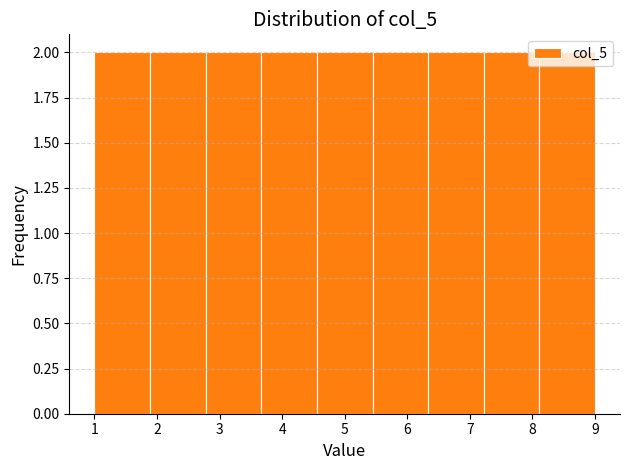

Reading left to right, list every bar in this chart as the range it spans on the x-axis followed by its height. Neither the bar edges nor the heights are printed on the chart, so give them approximately, as read against the axes.

1.0 to 1.9: 2
1.9 to 2.8: 2
2.8 to 3.7: 2
3.7 to 4.6: 2
4.6 to 5.4: 2
5.4 to 6.3: 2
6.3 to 7.2: 2
7.2 to 8.1: 2
8.1 to 9.0: 2